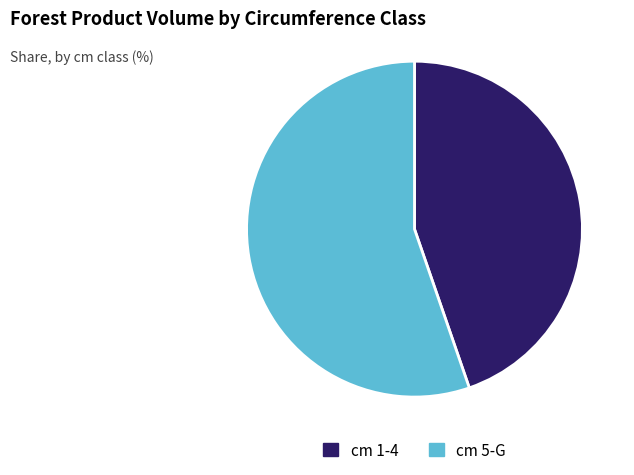

What is the smallest slice in the pie chart?

cm 1-4